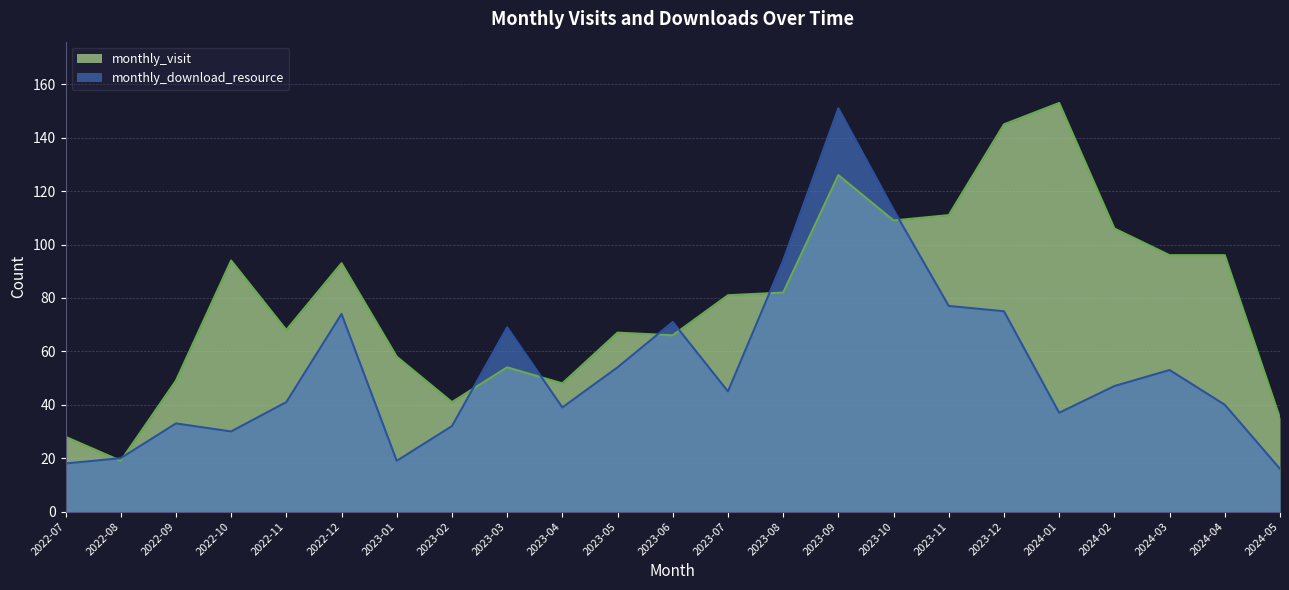

Which category has the lowest value in the monthly_visit series?

2022-08